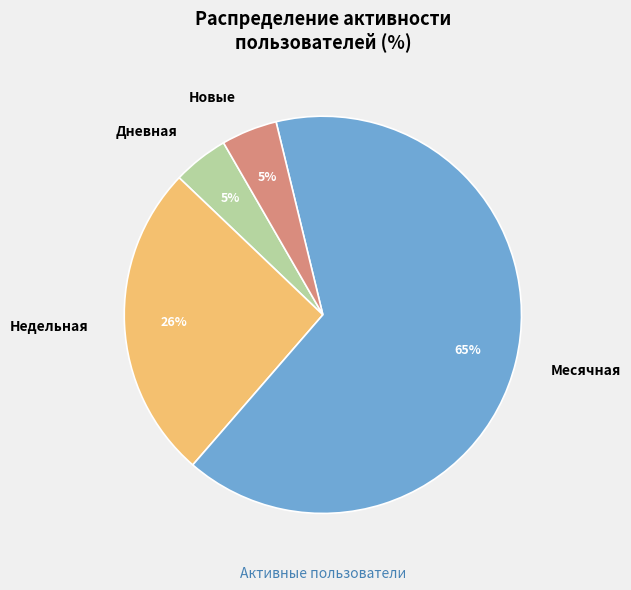

What is the ratio of the value at Дневная to the value at Новые?

1.0